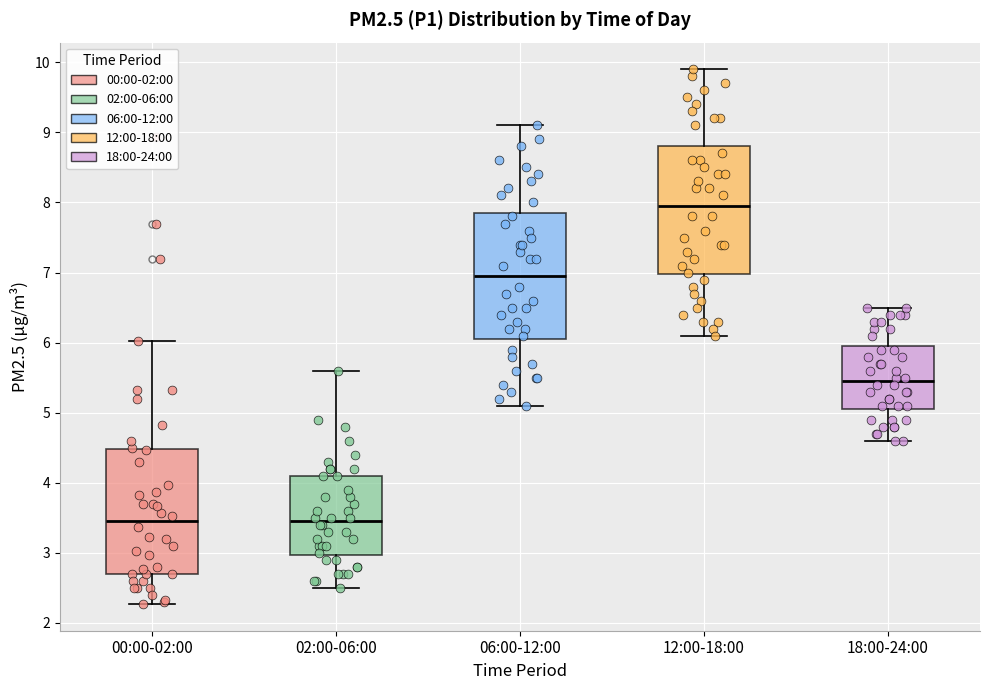

Reading left to right, transcribe this box plot: for each box, give where its median line is, the range the box spans, and where its two whiskers end, as read against the y-axis. The values are not printed on the chart, so give them approximately, as read against the axis.

00:00-02:00: median 3.5, box 2.7 to 4.5, whiskers 2.3 to 6.0
02:00-06:00: median 3.5, box 3.0 to 4.1, whiskers 2.5 to 5.6
06:00-12:00: median 7.0, box 6.1 to 7.9, whiskers 5.1 to 9.1
12:00-18:00: median 8.0, box 7.0 to 8.8, whiskers 6.1 to 9.9
18:00-24:00: median 5.5, box 5.1 to 6.0, whiskers 4.6 to 6.5